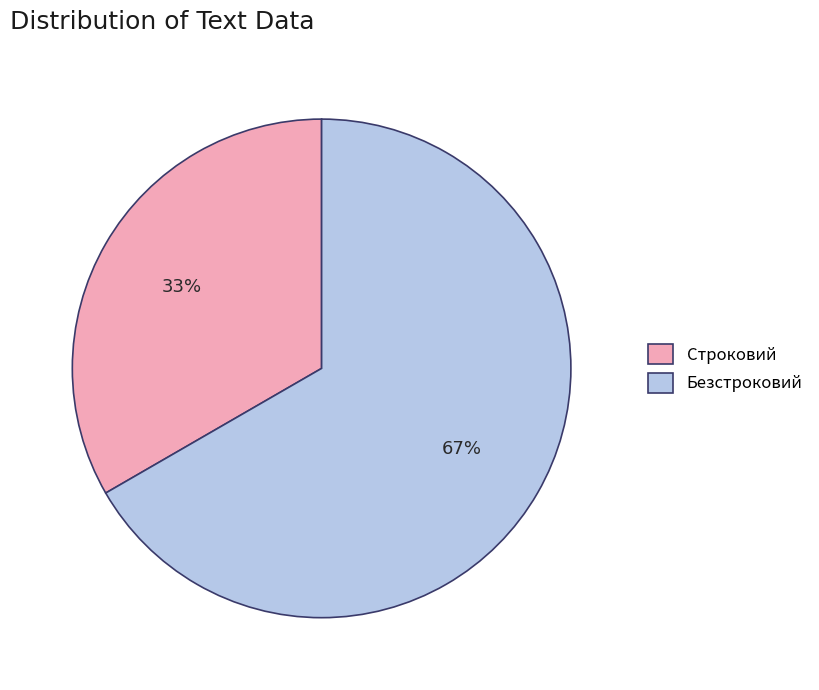

What is the ratio of the value at Строковий to the value at Безстроковий?

0.5